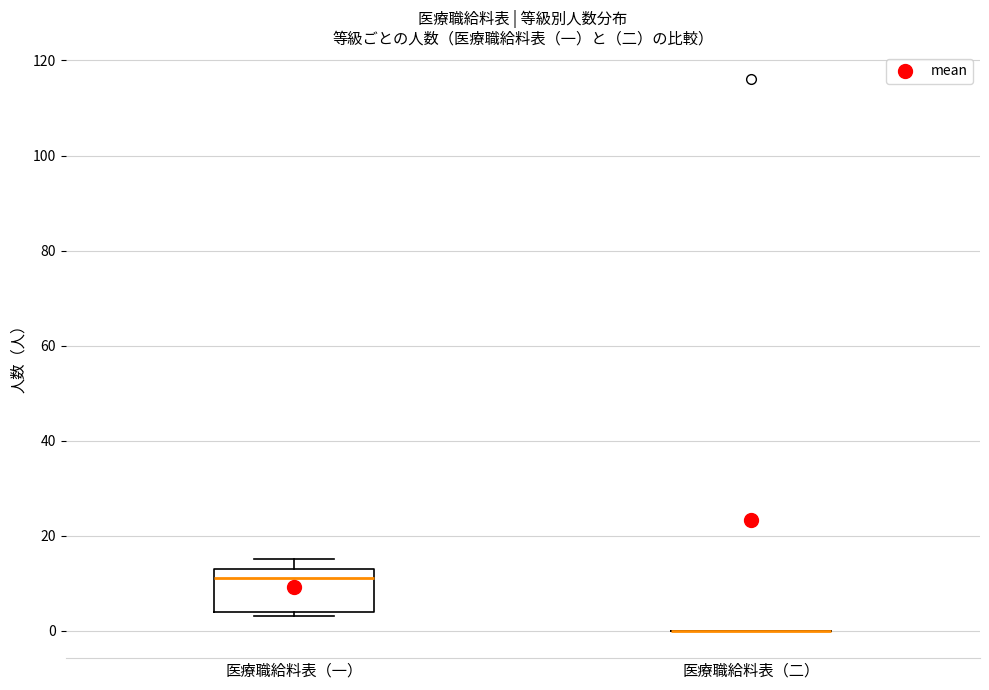

Where does the median line of the box for 医療職給料表（一） sit on the y-axis? The values are not printed on the chart, so give them approximately, as read against the axis.

12